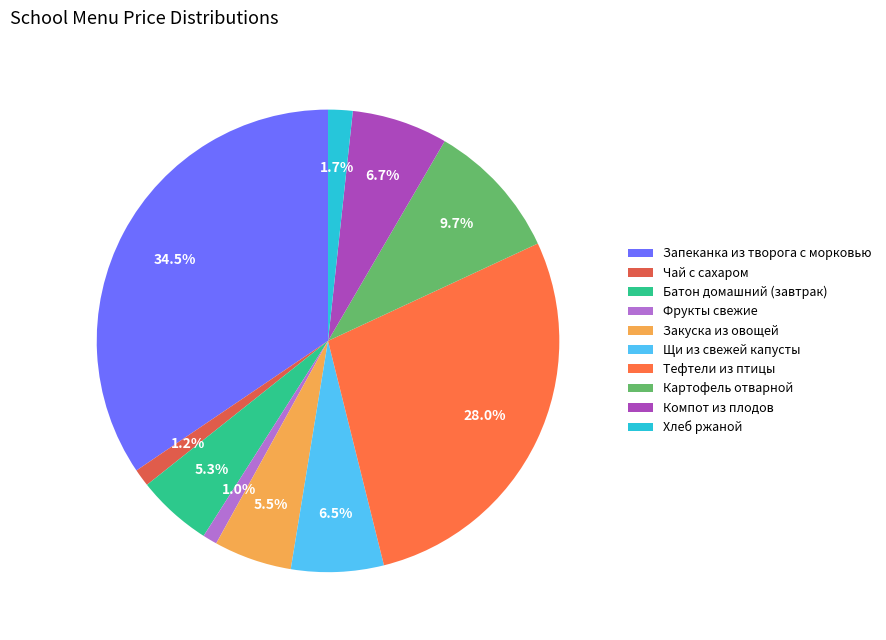

To the nearest percent, what is the difference between the largest and smallest slice percentages?

33%